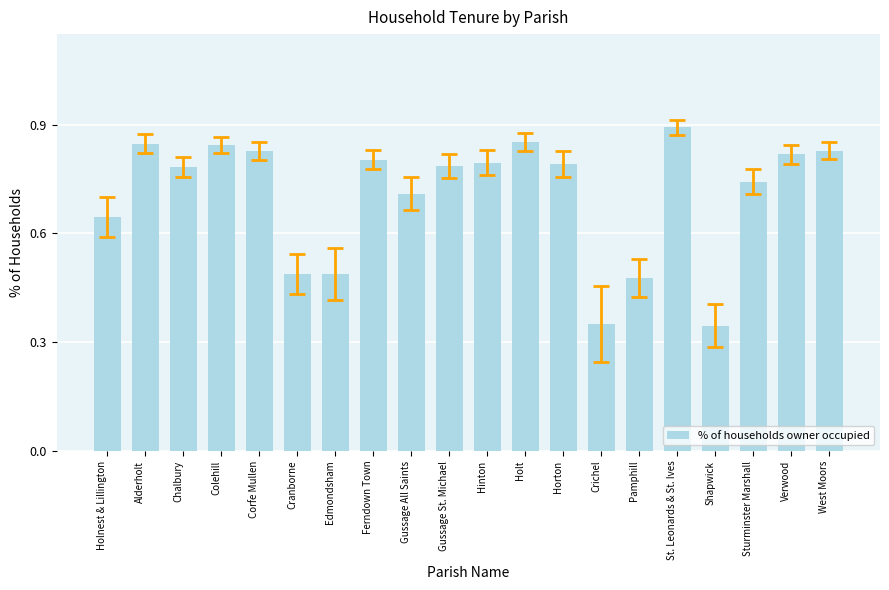

What is the label of the 7th bar from the right?

Crichel